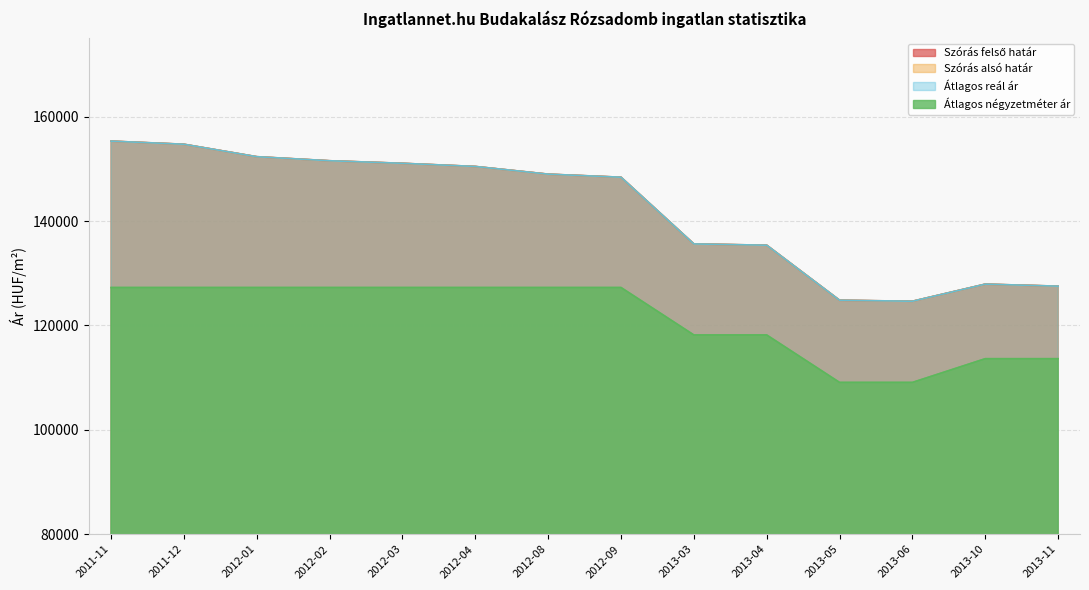

Does the chart display data point markers on the line(s)?

No